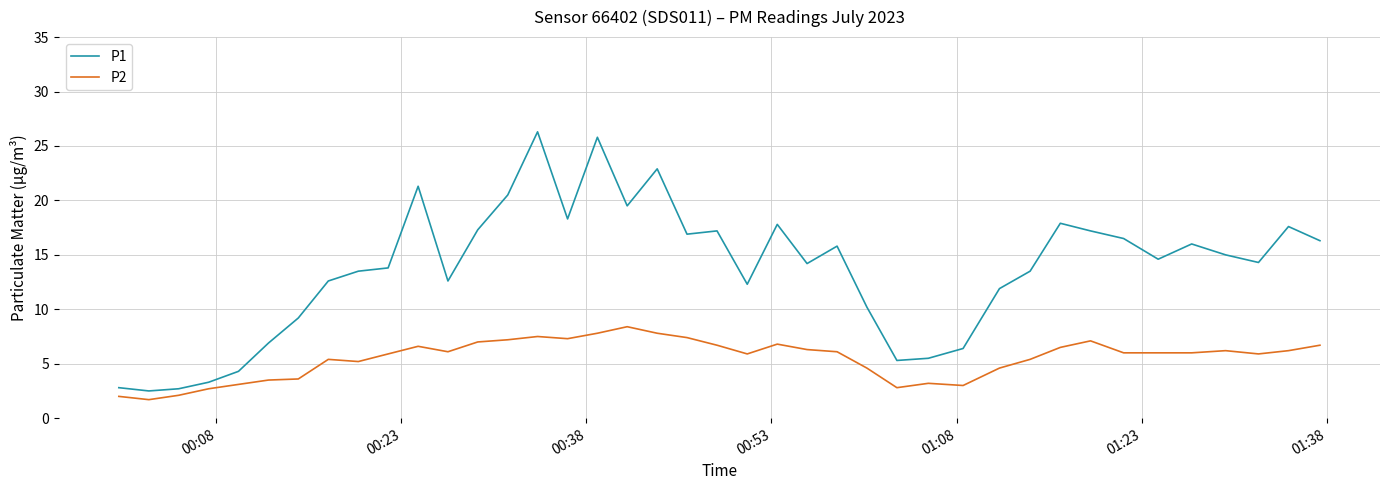

Rank the series by their average value, from lowest to highest.

P2, P1